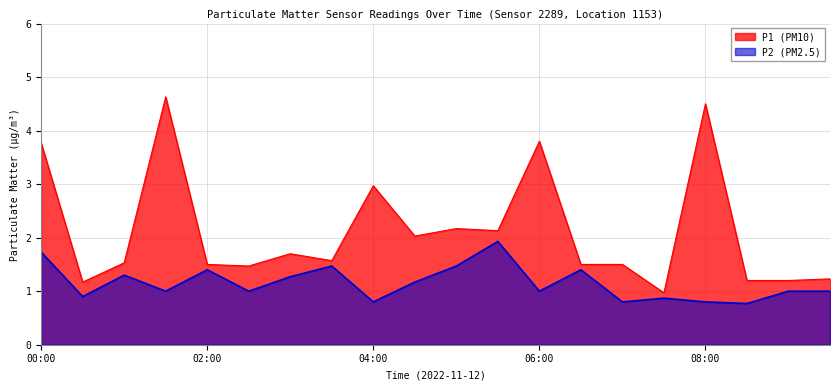

What are all the series names shown in the legend?

P1 (PM10), P2 (PM2.5)